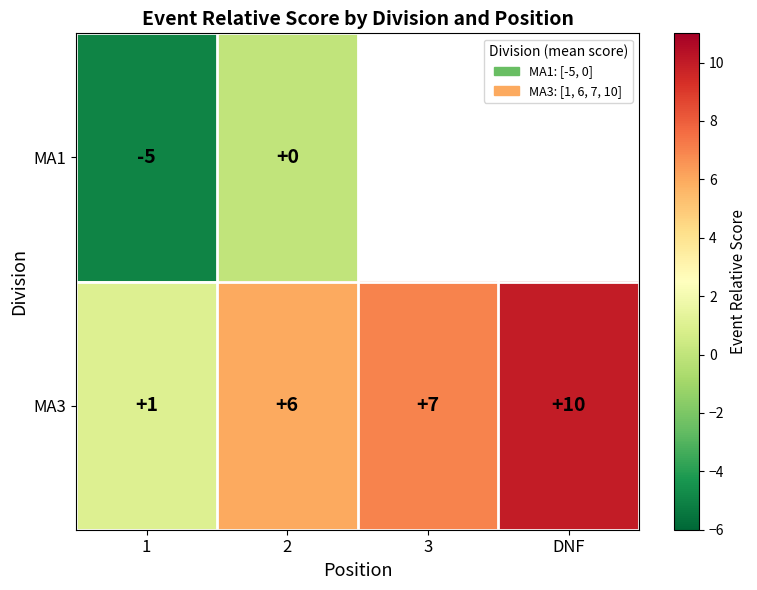

How many data points in MA3 are less than 7?

2